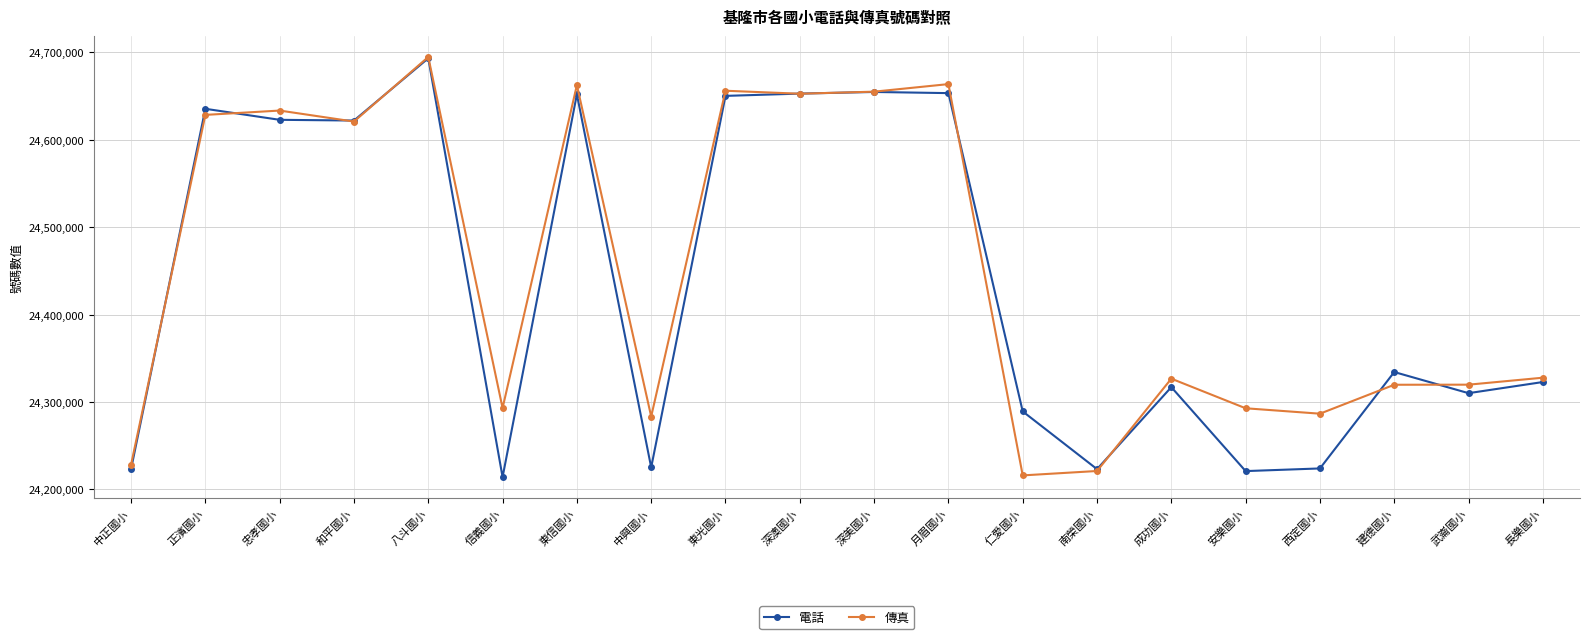

How many lines are shown in the chart?

2